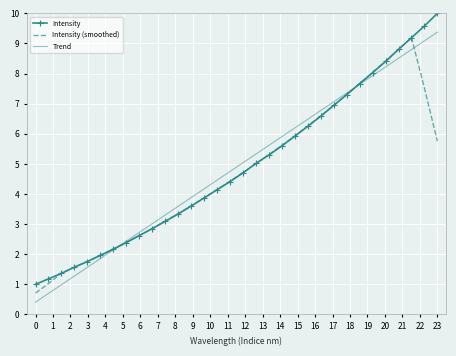

What is the lowest value of the Trend series?

0.4